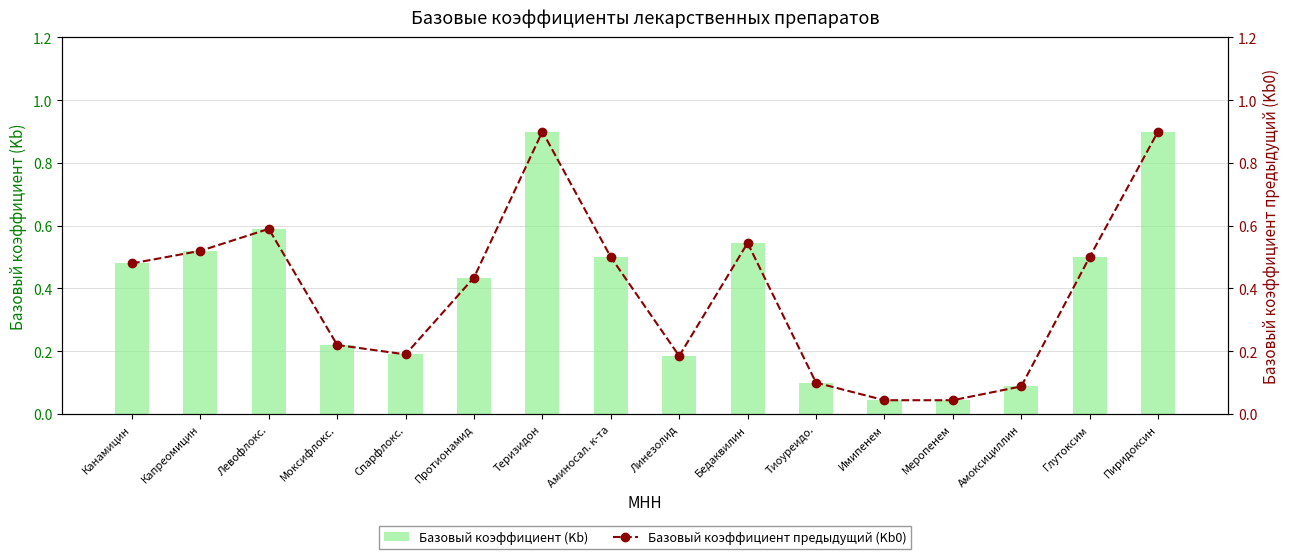

What is the label of the 6th bar from the right?

Тиоуреидо.